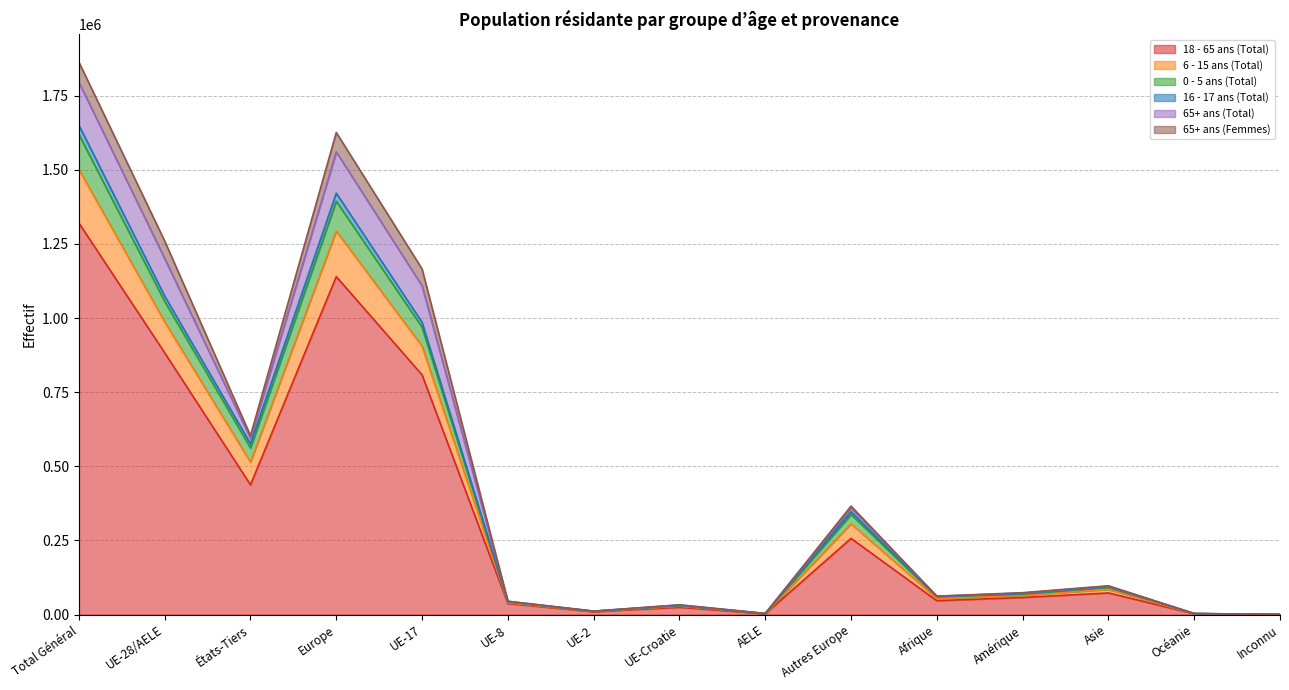

What is the label of the 8th point from the left?

UE-Croatie